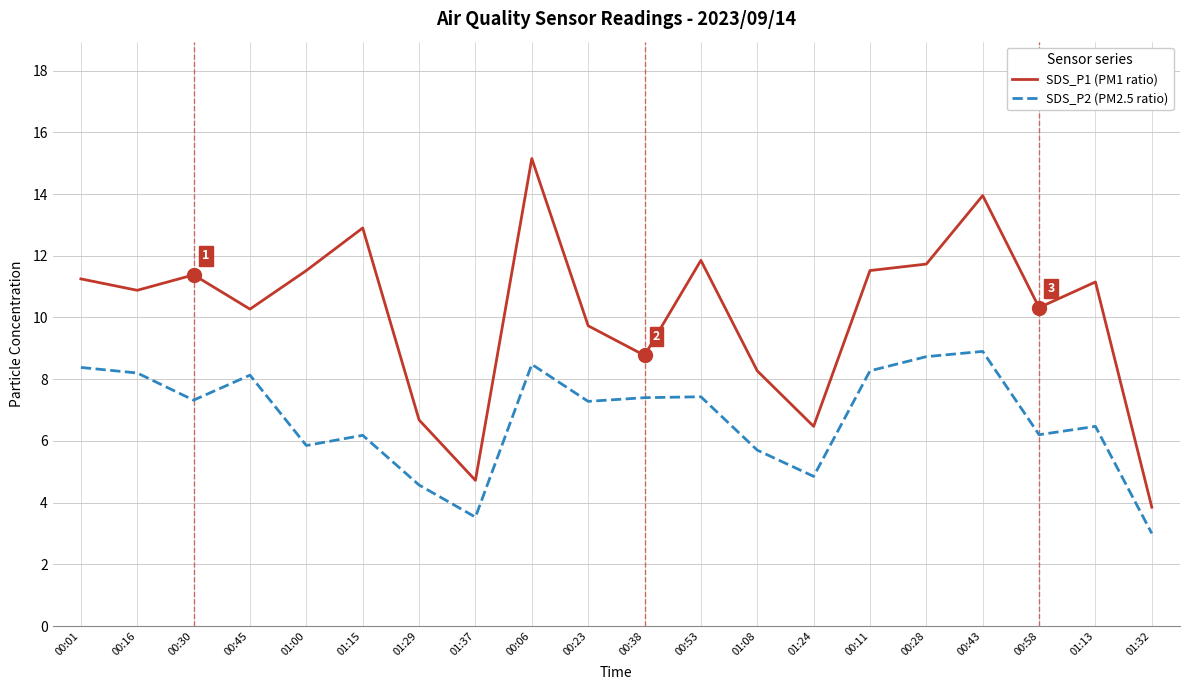

What is the minimum value for SDS_P2 (PM2.5 ratio)?

3.0